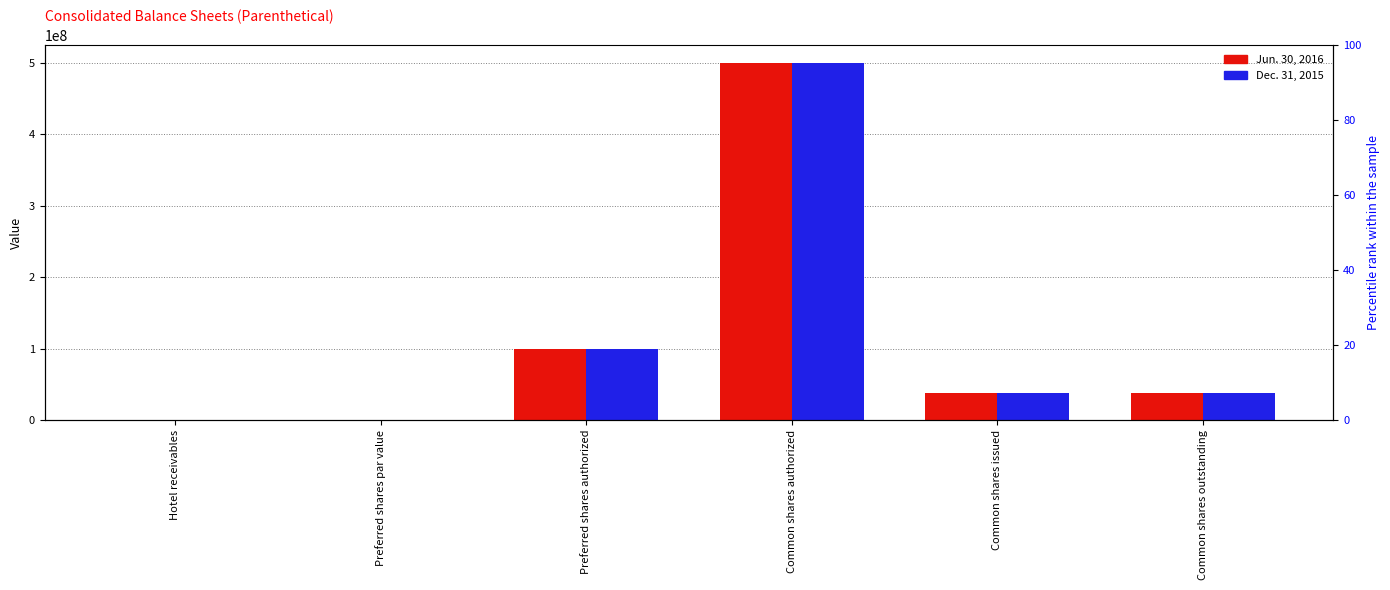

Rank the categories by Dec. 31, 2015 value from highest to lowest.

Common shares authorized, Preferred shares authorized, Common shares issued, Common shares outstanding, Hotel receivables, Preferred shares par value